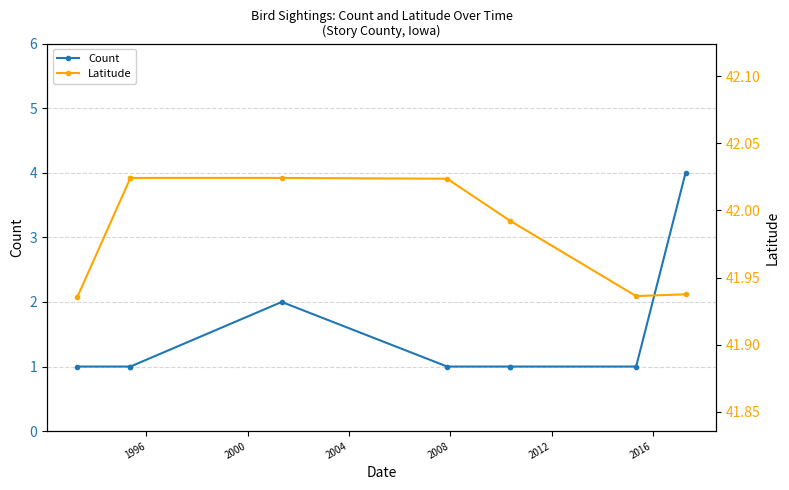

Which series has the widest spread of values?

Count